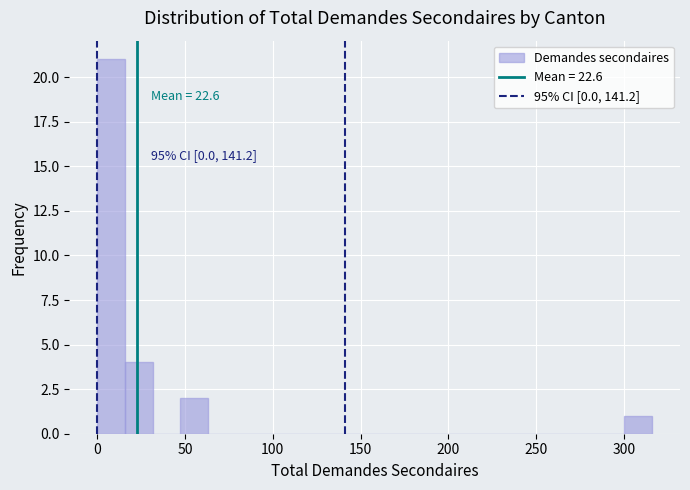

Around what value on the x-axis is the tallest bar? Give the approximate position of its centre, as read against the axis.

10